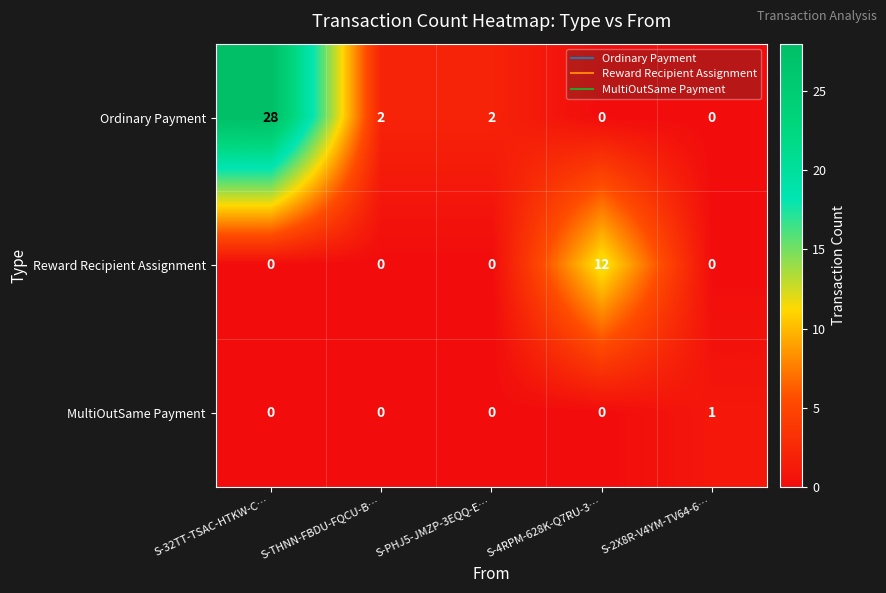

List the series in order of their peak value, highest first.

Ordinary Payment, Reward Recipient Assignment, MultiOutSame Payment